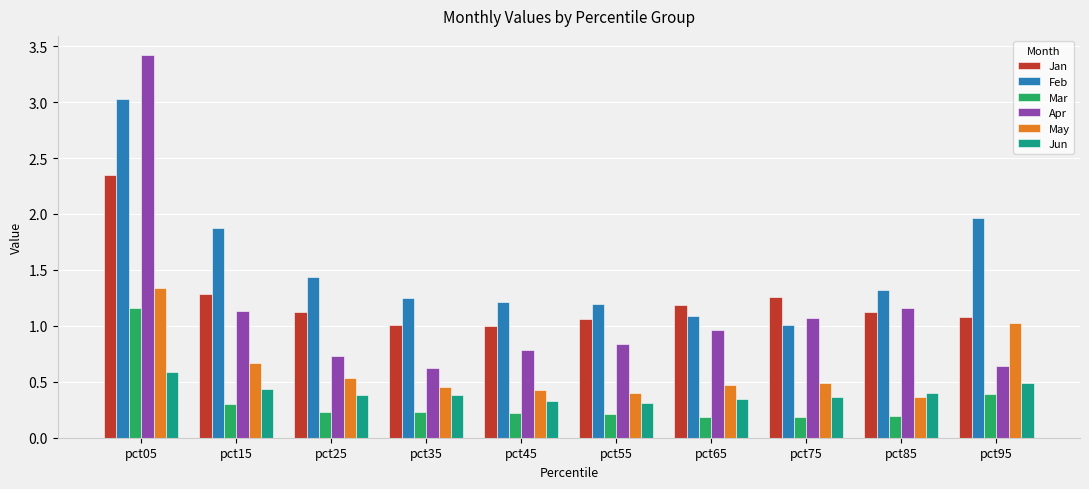

List the series in order of their peak value, highest first.

Apr, Feb, Jan, May, Mar, Jun